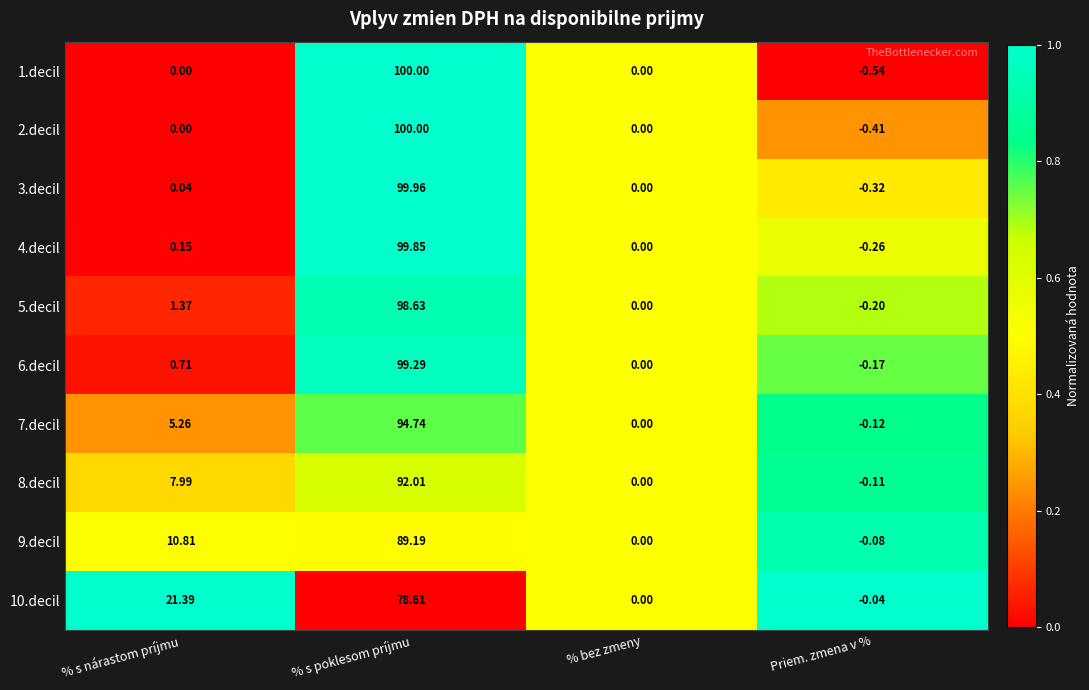

Which series changed the most between % bez zmeny and Priem. zmena v %?

1.decil